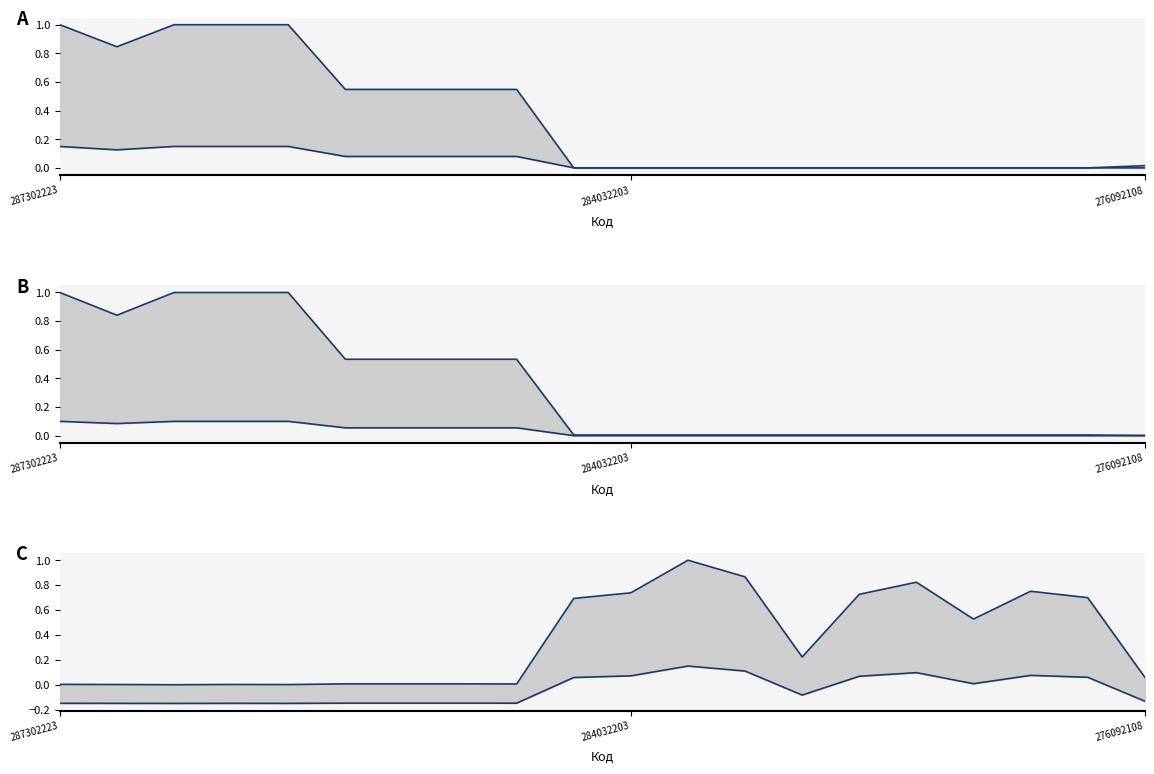

Reading right to left, what are all the values shown in this chart?

Upper: 0.1	0.7	0.8	0.5	0.8	0.7	0.2	0.9	1.0	0.7	0.7	0.0	0.0	0.0	0.0	0.0	0.0	0.0	0.0	0.0
Lower: -0.1	0.1	0.1	0.0	0.1	0.1	-0.1	0.1	0.1	0.1	0.1	-0.1	-0.1	-0.1	-0.1	-0.1	-0.1	-0.1	-0.1	-0.1